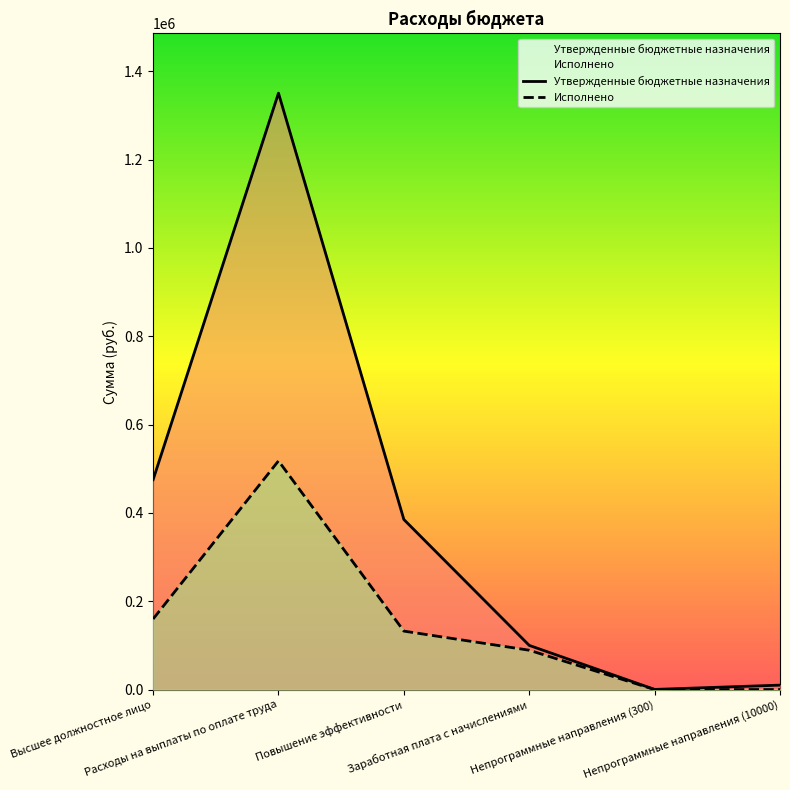

Reading left to right, list all the values displayed in this chart.

Утвержденные бюджетные назначения: Высшее должностное лицо=475000.0	Расходы на выплаты по оплате труда=1350260.0	Повышение эффективности=385000.0	Заработная плата с начислениями=100000.0	Непрограммные направления (300)=300.0	Непрограммные направления (10000)=10000.0
Исполнено: Высшее должностное лицо=159738.0	Расходы на выплаты по оплате труда=517704.6	Повышение эффективности=132325.3	Заработная плата с начислениями=89057.0	Непрограммные направления (300)=0.0	Непрограммные направления (10000)=0.0